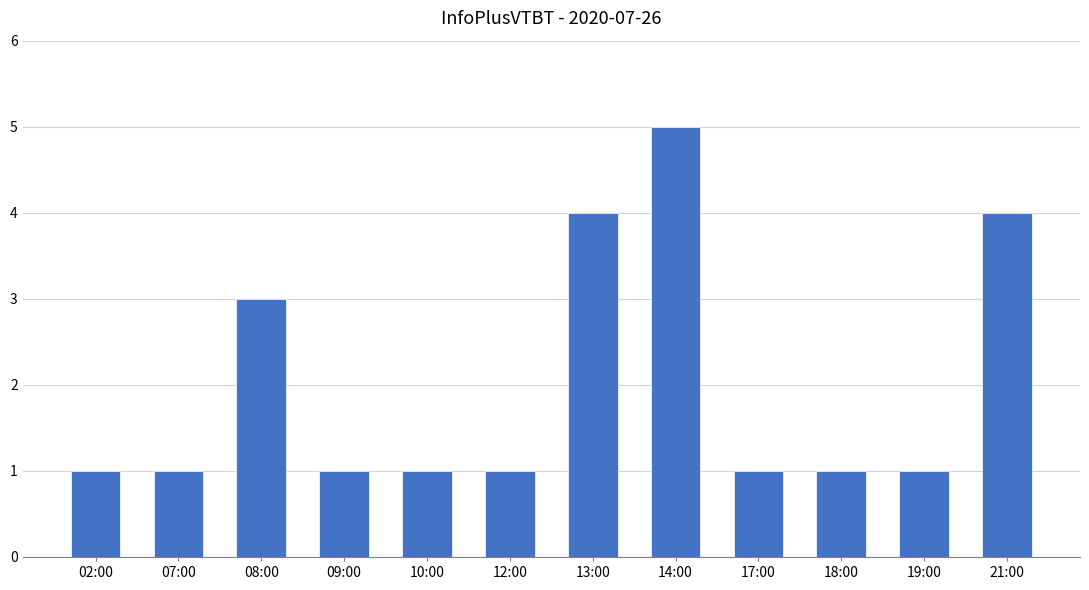

Are the bars grouped side by side (vs. stacked)?

No